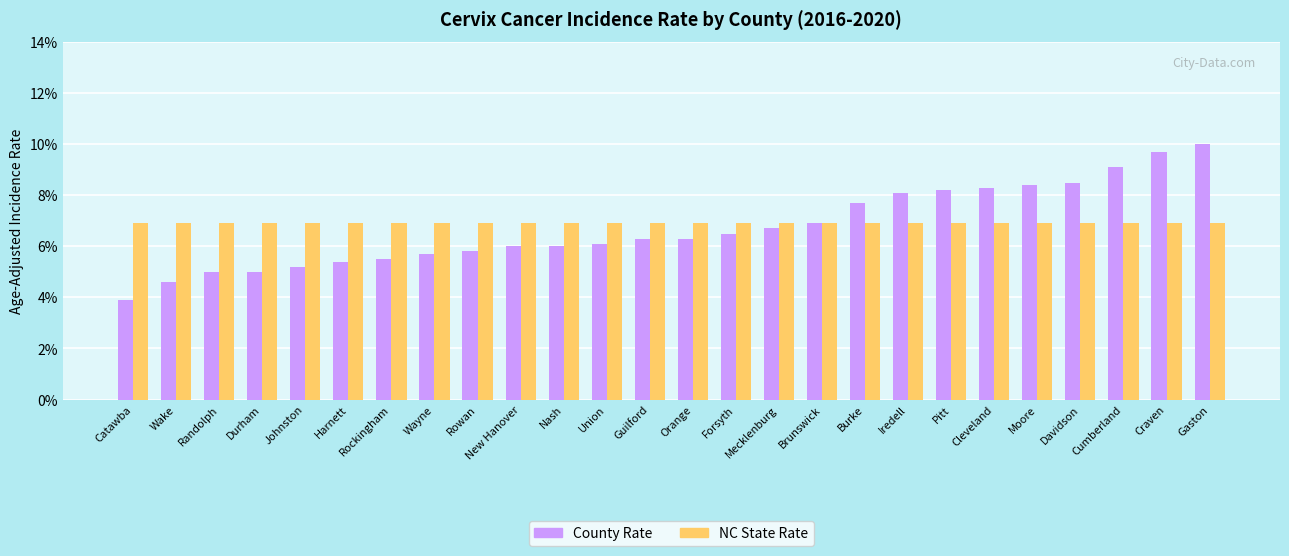

True or false: County Rate has a value of 8.5 at Davidson.

True